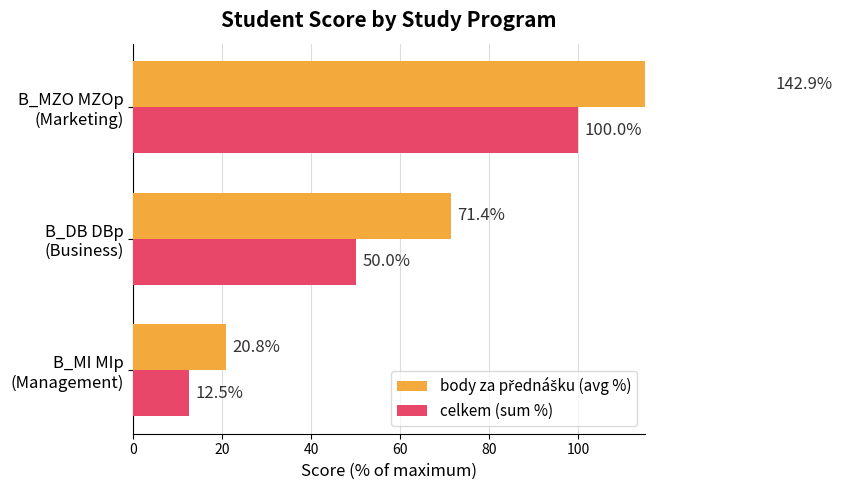

List the series in order of their peak value, highest first.

body za přednášku (avg %), celkem (sum %)